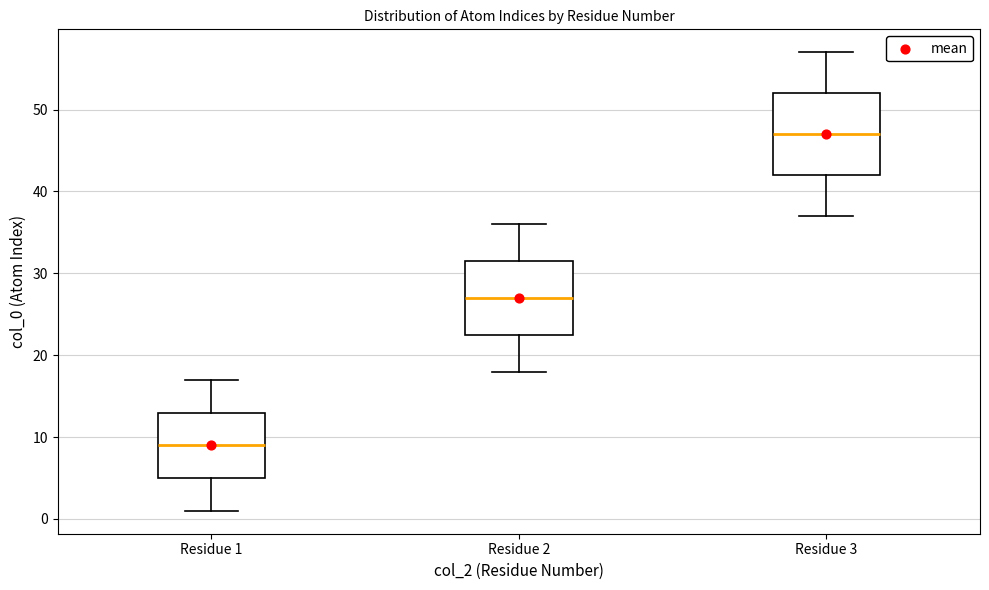

Which box's median line is the highest?

Residue 3